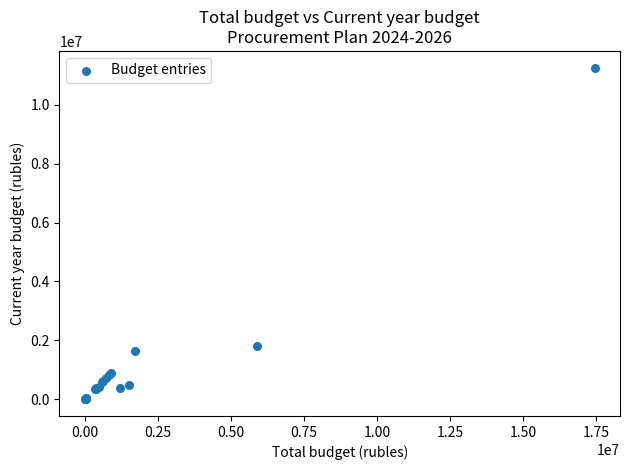

What Y value in the scatter plot is closest to 5630044?

1817446.7